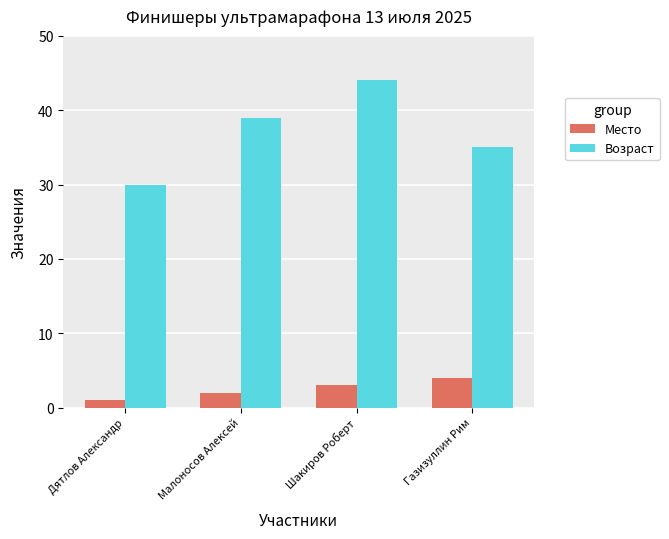

What is the spread (max minus min) of values at Газизуллин Рим?

31